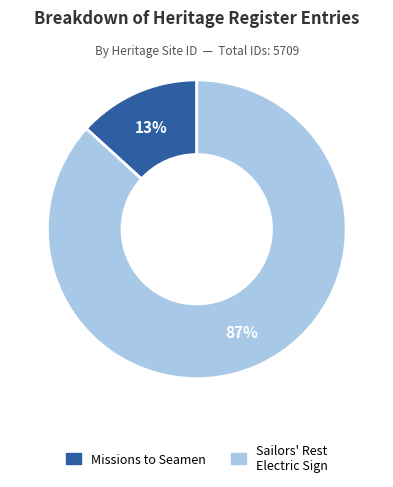

How many slices are in this pie chart?

2